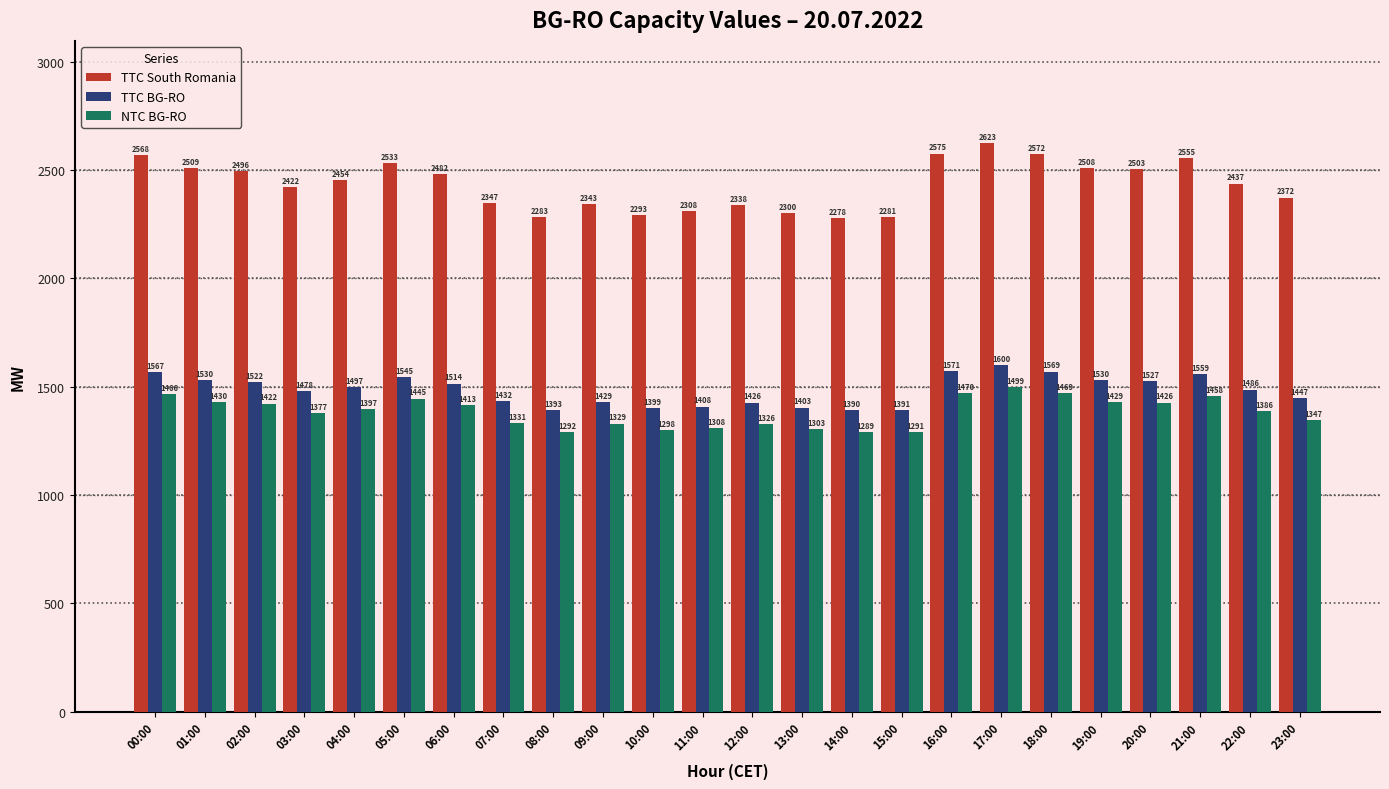

Where does the TTC South Romania series first go above 2454?

00:00